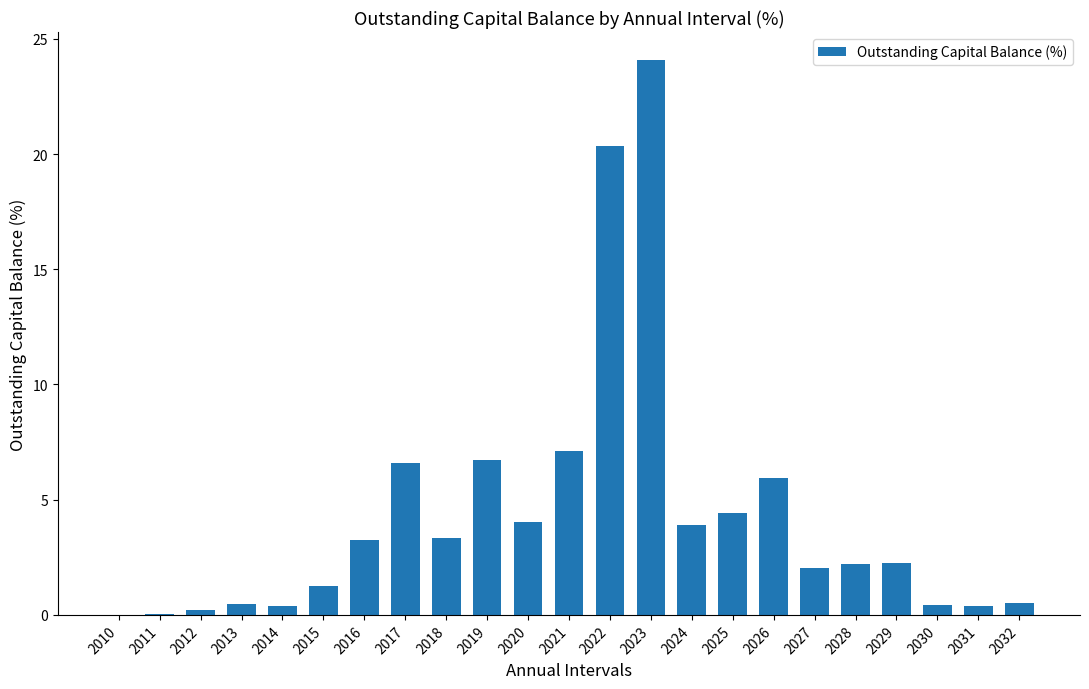

At which category does the chart reach its peak across all series?

2023